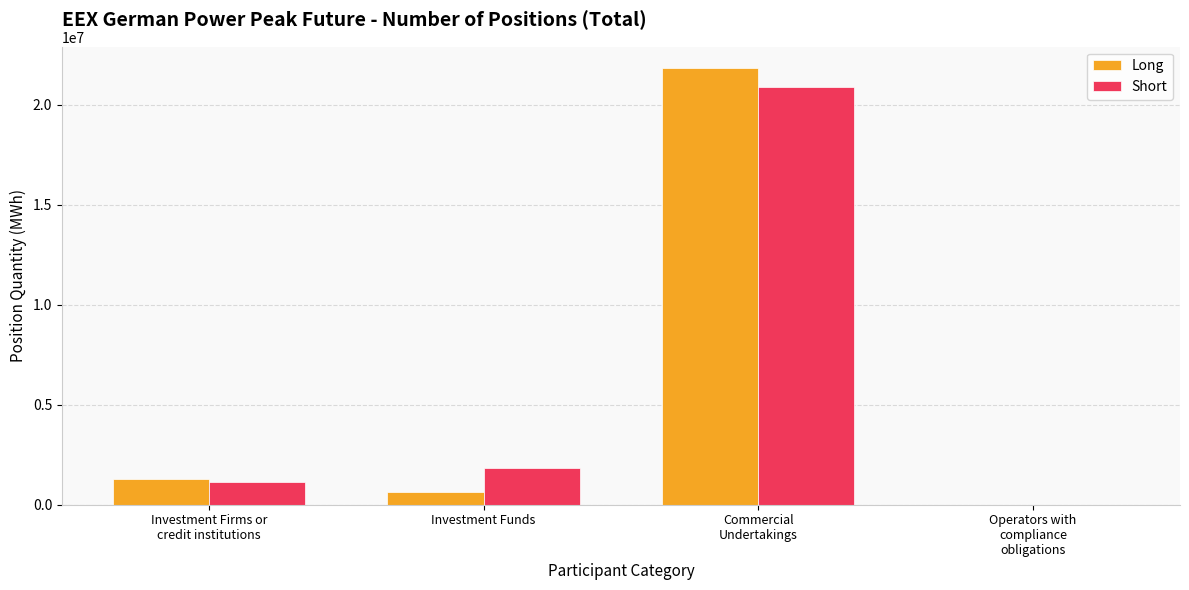

How many groups of bars are there?

4